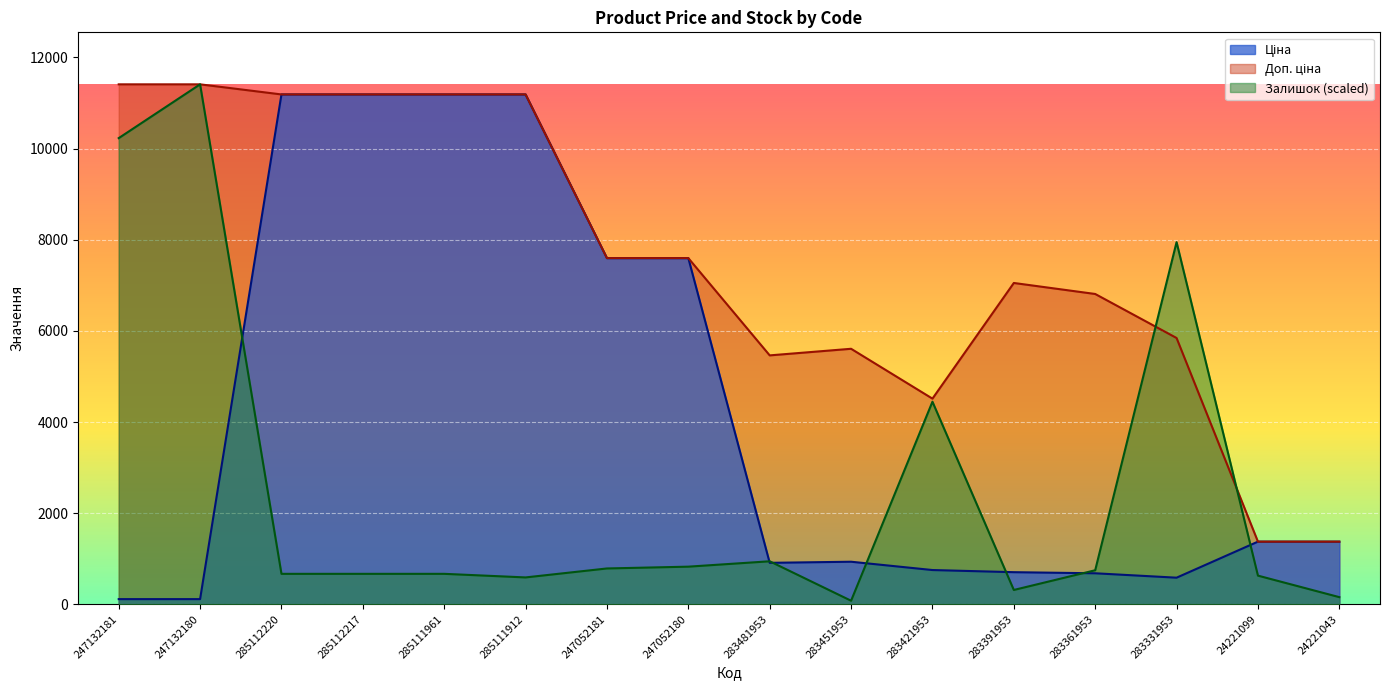

Reading right to left, transcribe all the data shown in this chart.

Ціна: 24221043=1375.4	24221099=1375.4	283331953=584.4	283361953=681.0	283391953=705.1	283421953=752.2	283451953=934.5	283481953=910.4	247052180=7596.5	247052181=7596.5	285111912=11188.2	285111961=11188.2	285112217=11188.2	285112220=11188.2	247132180=114.1	247132181=114.1
Доп. ціна: 24221043=1375.0	24221099=1375.0	283331953=5843.9	283361953=6809.8	283391953=7051.3	283421953=4513.3	283451953=5607.2	283481953=5462.3	247052180=7596.5	247052181=7596.5	285111912=11188.2	285111961=11188.2	285112217=11188.2	285112220=11188.2	247132180=11410.0	247132181=11410.0
Залишок: 24221043=157.4	24221099=629.5	283331953=7947.7	283361953=747.6	283391953=314.8	283421953=4446.0	283451953=78.7	283481953=944.3	247052180=826.2	247052181=786.9	285111912=590.2	285111961=668.9	285112217=668.9	285112220=668.9	247132180=11410.0	247132181=10229.7